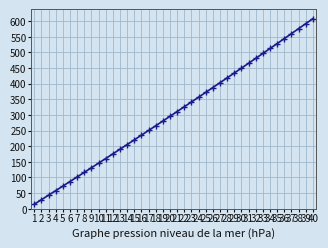

How many lines are shown in the chart?

1